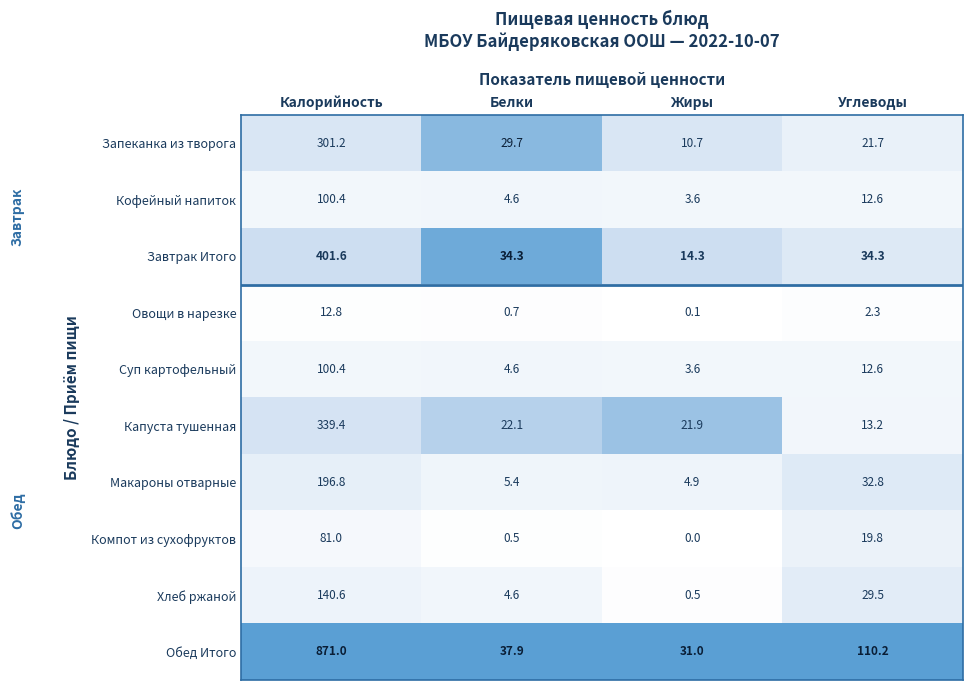

Is it true that Запеканка из творога equals 10.7 at Жиры?

True